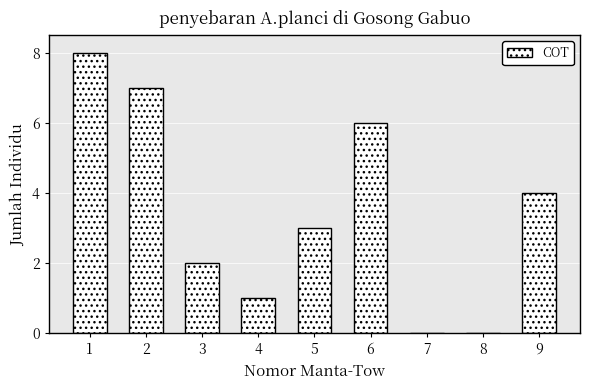

Reading left to right, list all the values displayed in this chart.

1=8	2=7	3=2	4=1	5=3	6=6	7=0	8=0	9=4